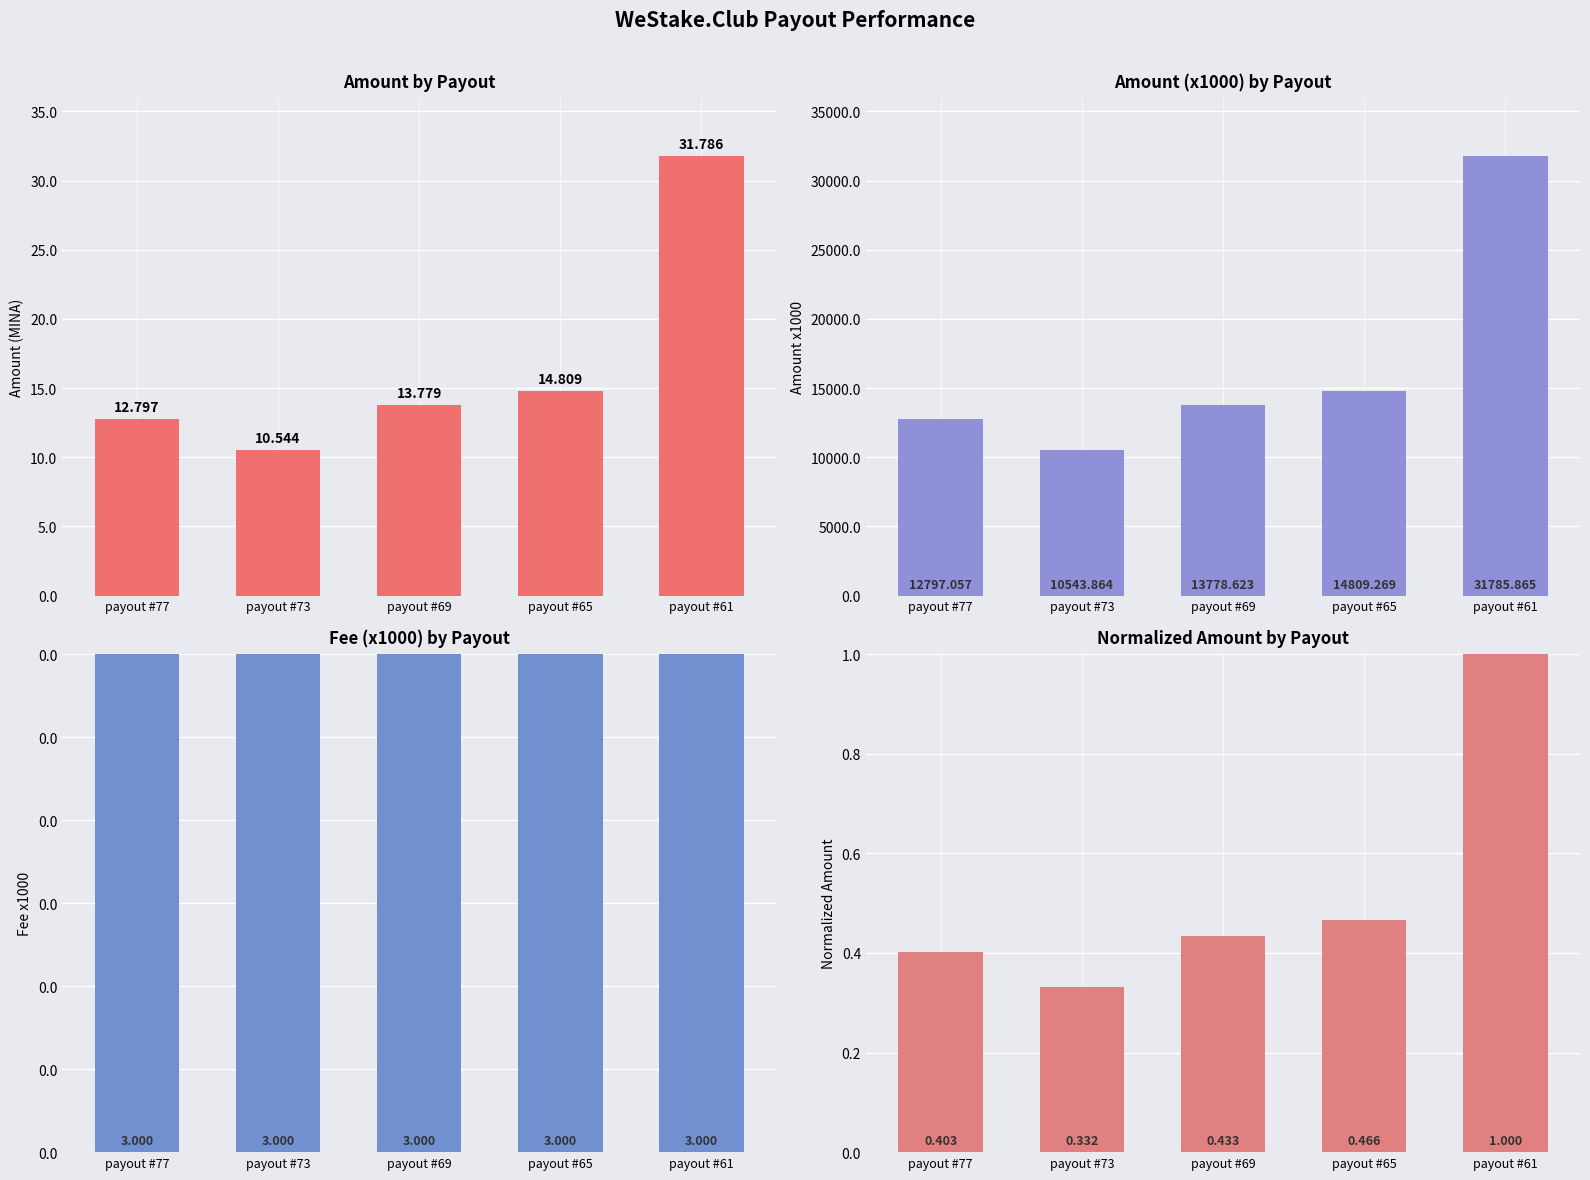

Reading left to right, transcribe all the data shown in this chart.

Amount by Payout: 12.8	10.5	13.8	14.8	31.8
Amount (x1000) by Payout: 12797.1	10543.9	13778.6	14809.3	31785.9
Fee (x1000) by Payout: 3.0	3.0	3.0	3.0	3.0
Normalized Amount by Payout: 0.4	0.3	0.4	0.5	1.0